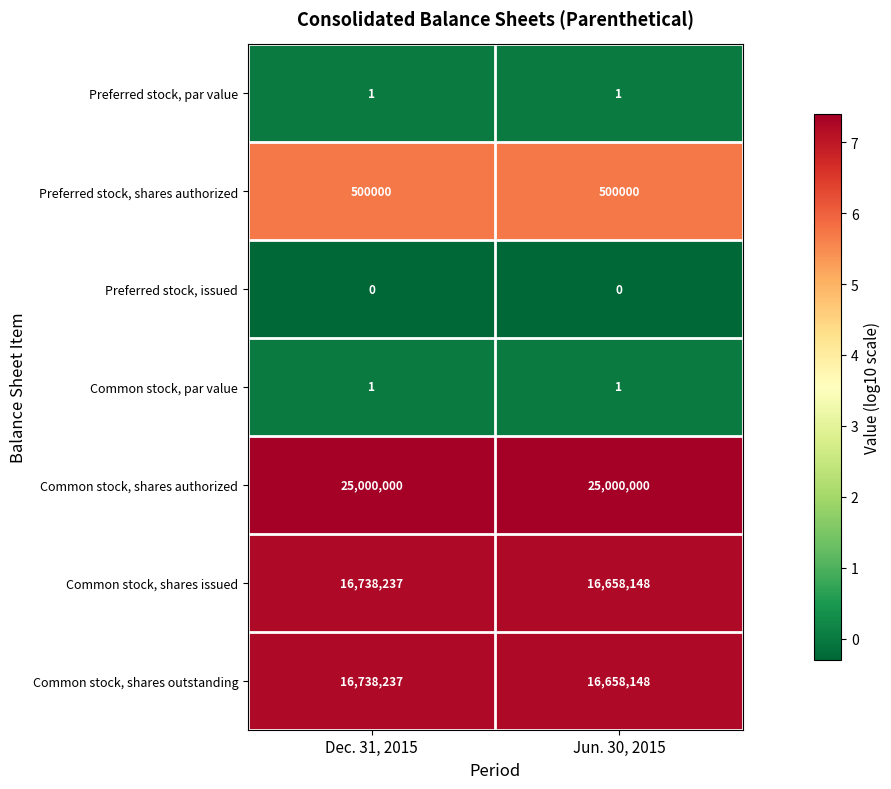

What value does the Common stock, shares outstanding series have at Jun. 30, 2015, to the nearest 50?

16658150